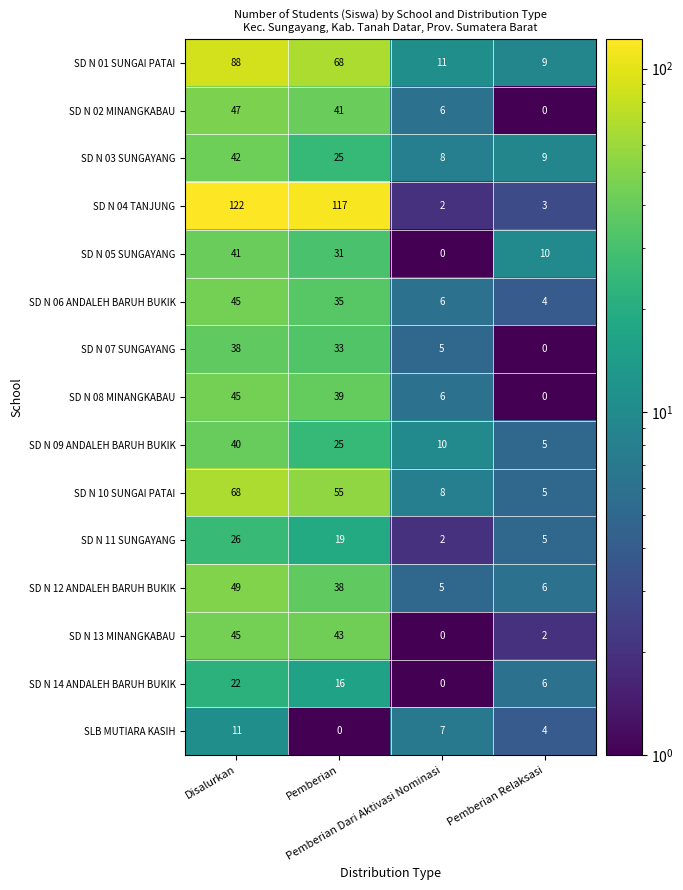

Which series has the largest total across all categories?

SD N 04 TANJUNG